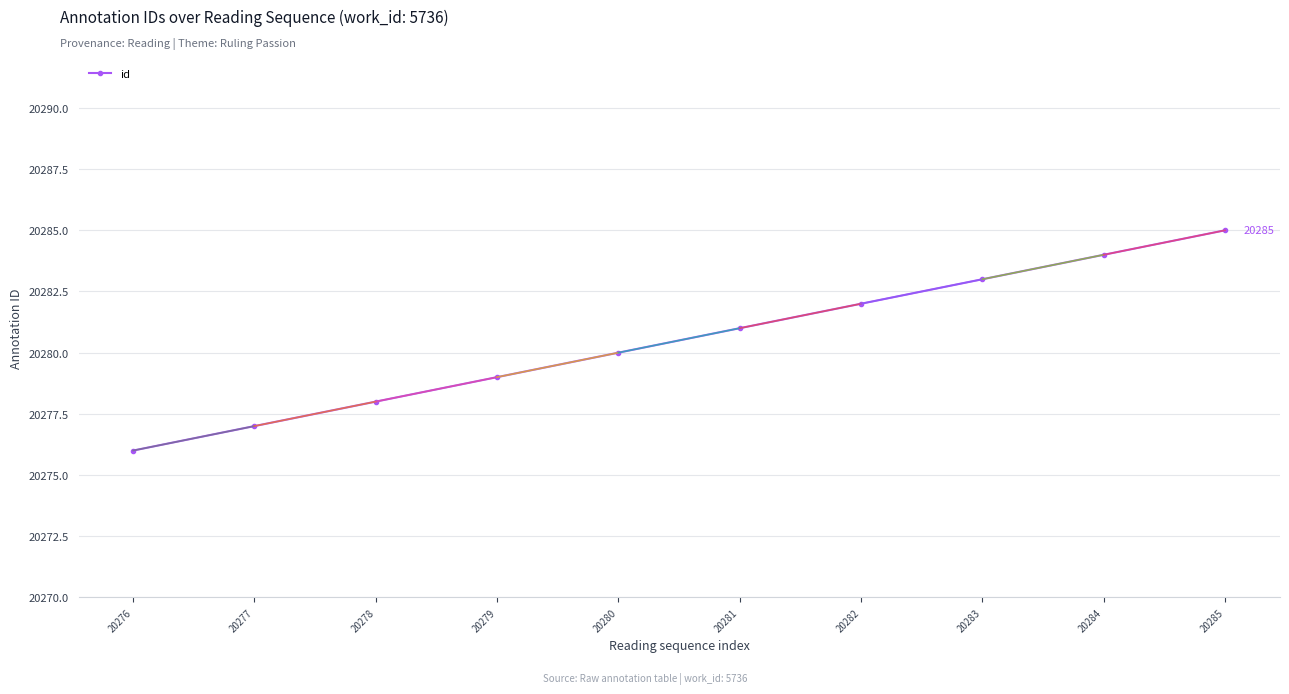

Rank the categories by value from lowest to highest.

20276, 20277, 20278, 20279, 20280, 20281, 20282, 20283, 20284, 20285